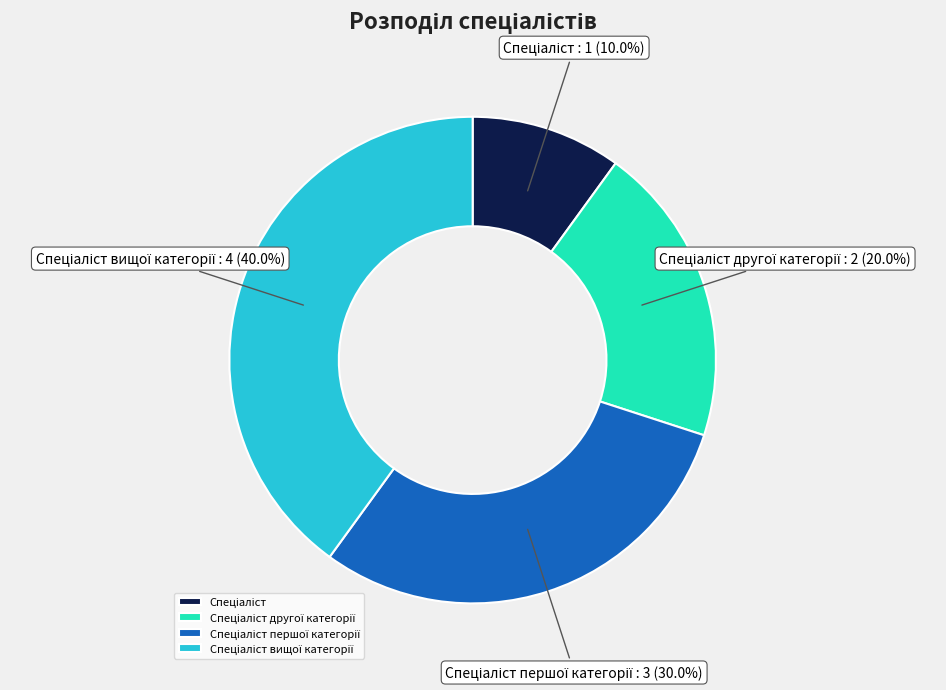

Does any single category account for the majority?

No